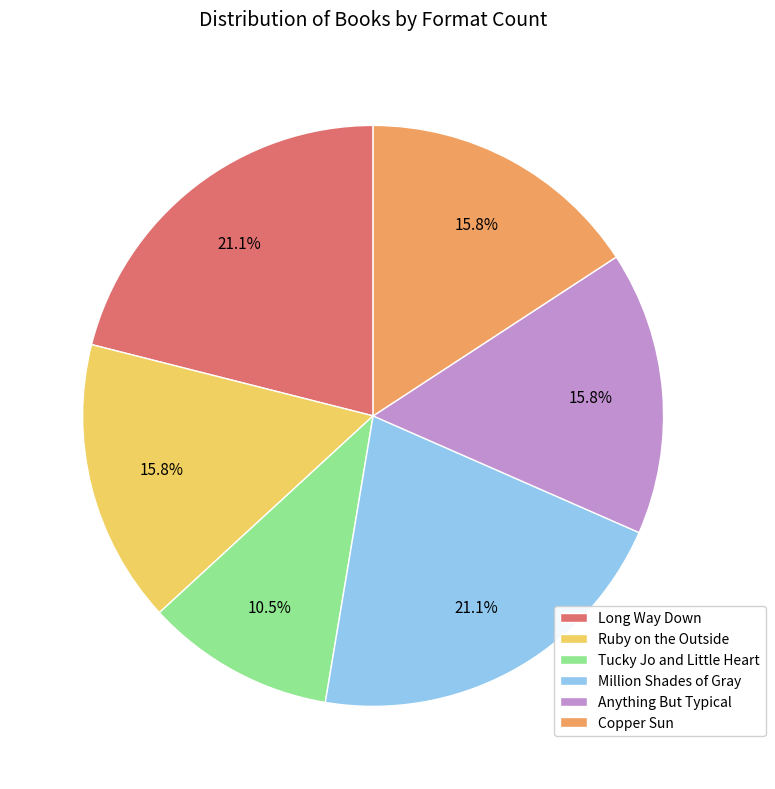

Does any single category account for the majority?

No